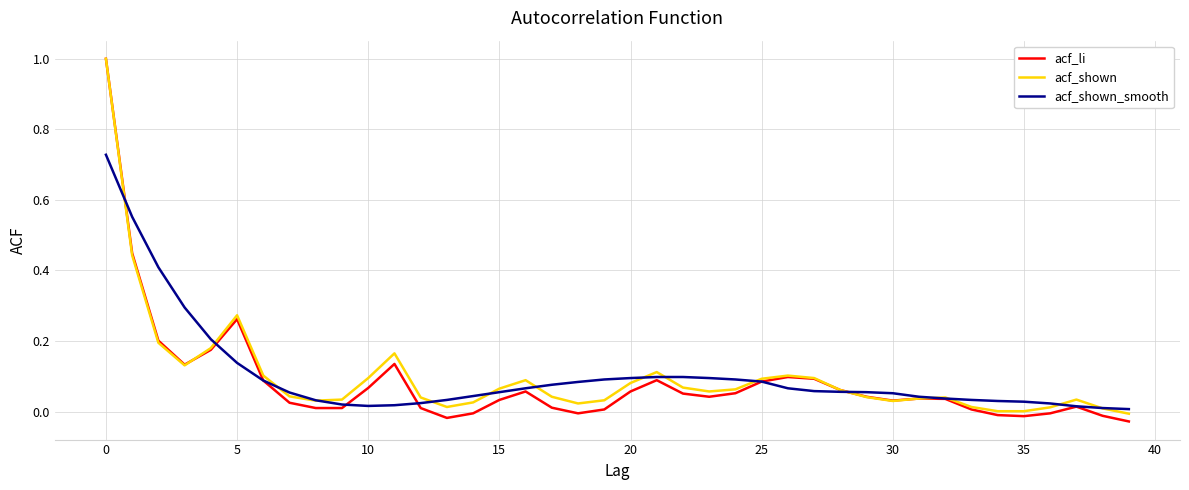

Which series has the widest spread of values?

acf_li